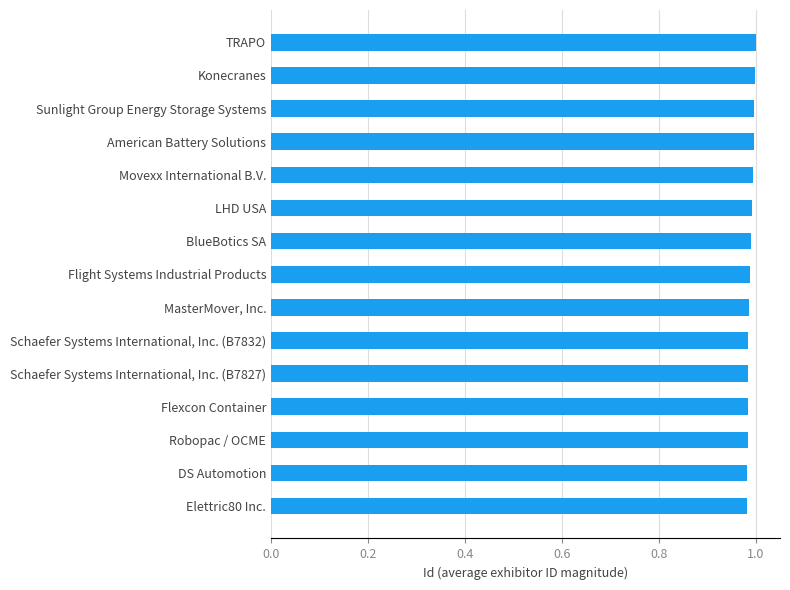

List the labels in order of value, largest first.

TRAPO, Konecranes, Sunlight Group Energy Storage Systems, American Battery Solutions, Movexx International B.V., LHD USA, BlueBotics SA, Flight Systems Industrial Products, MasterMover, Inc., Schaefer Systems International, Inc. (B7832), Schaefer Systems International, Inc. (B7827), Flexcon Container, Robopac / OCME, DS Automotion, Elettric80 Inc.